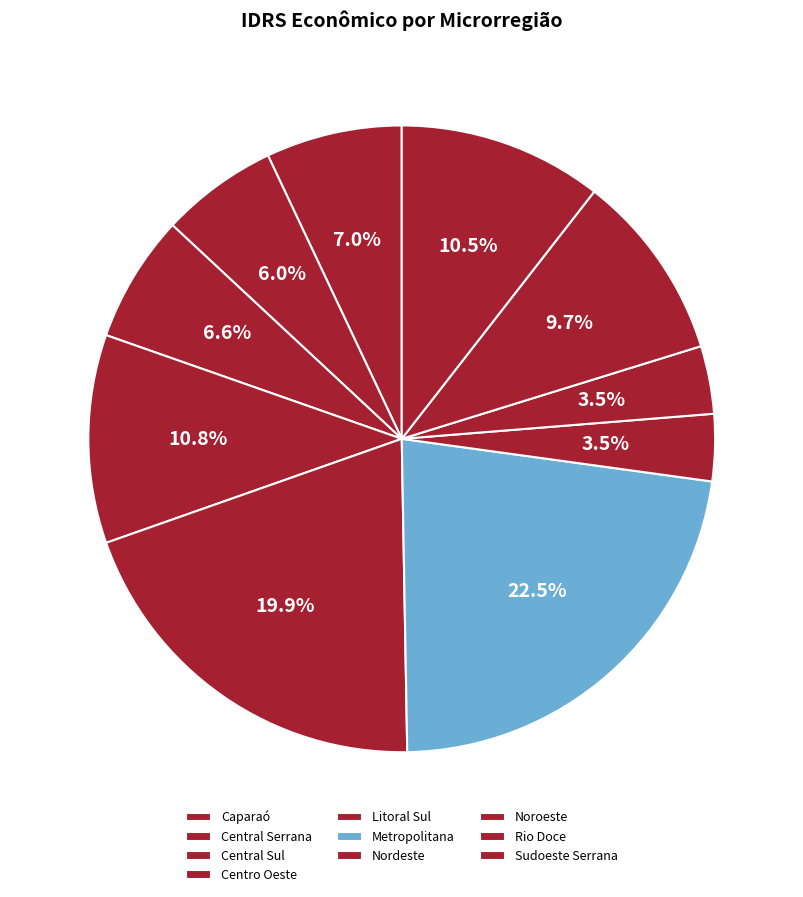

Is it true that Litoral Sul is 20% of the pie?

True